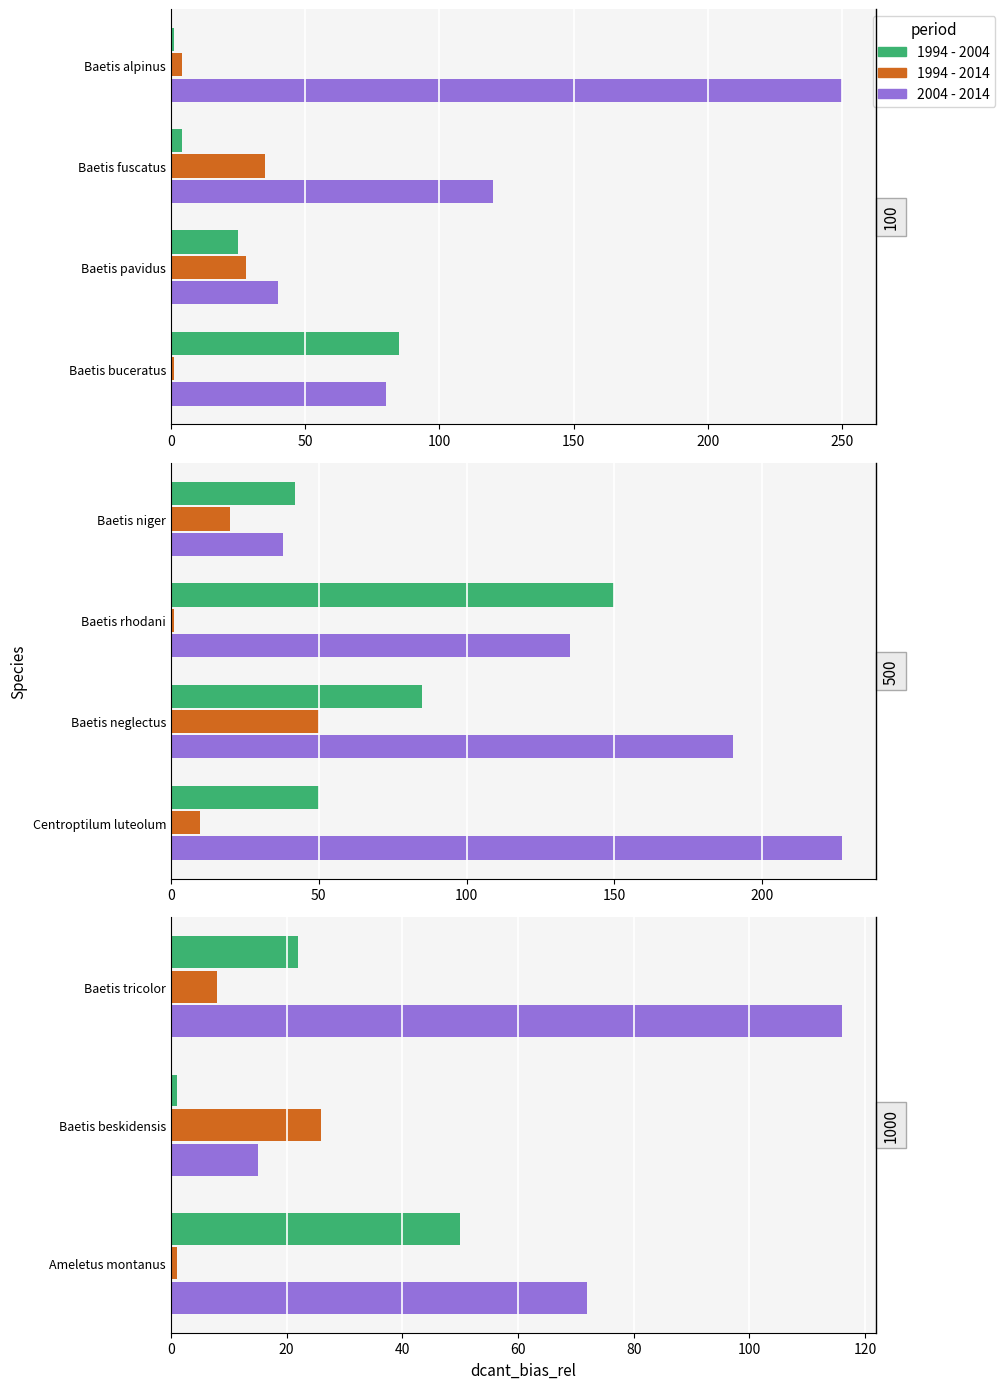

Between Baetis tricolor and Baetis beskidensis, which series saw the biggest shift?

2004 - 2014